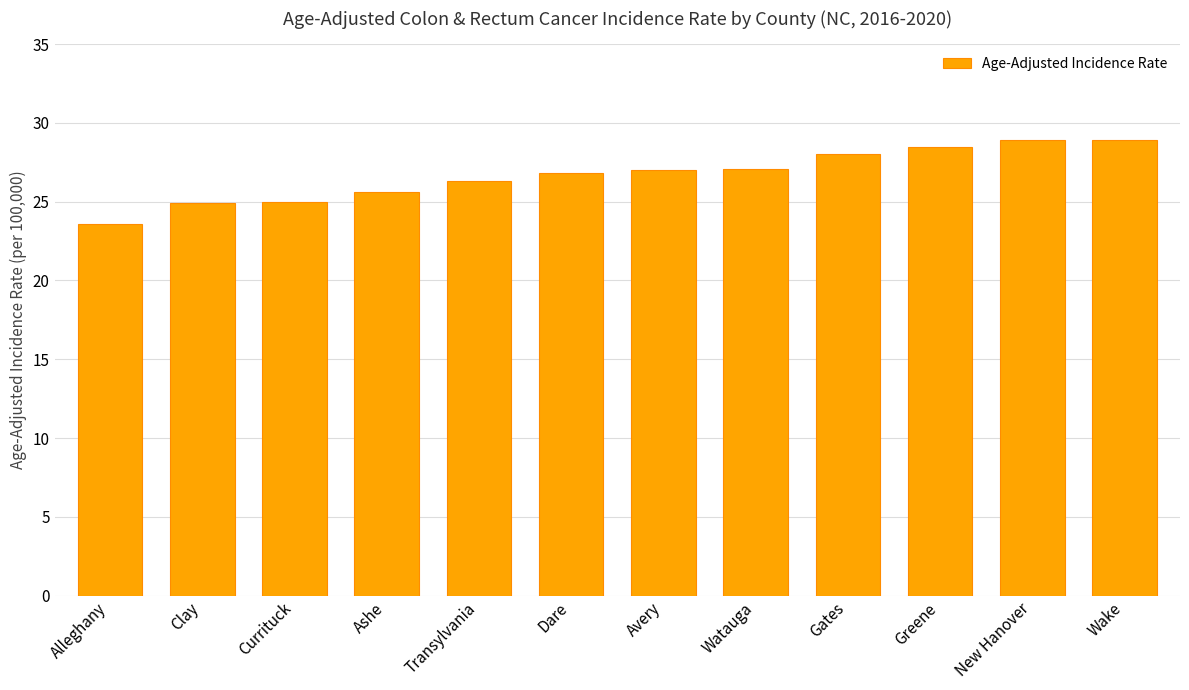

How many series are shown in this chart?

1